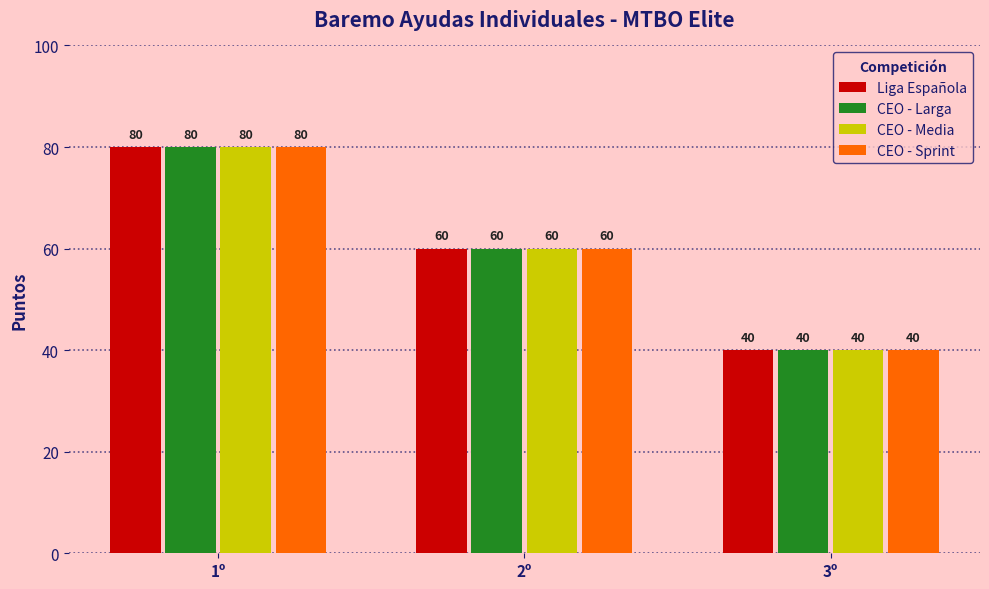

What is the total value across all series at 3º?

160